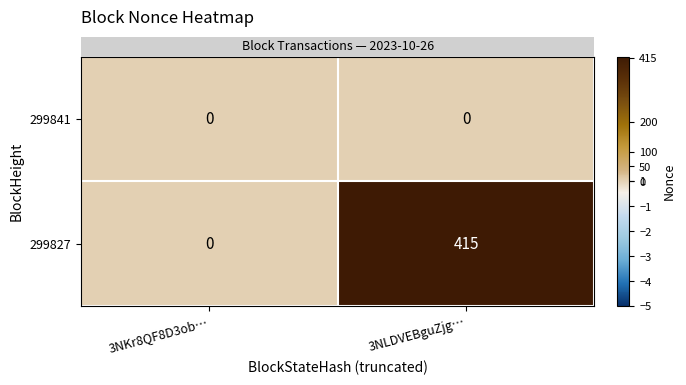

What is the greatest value displayed?

415